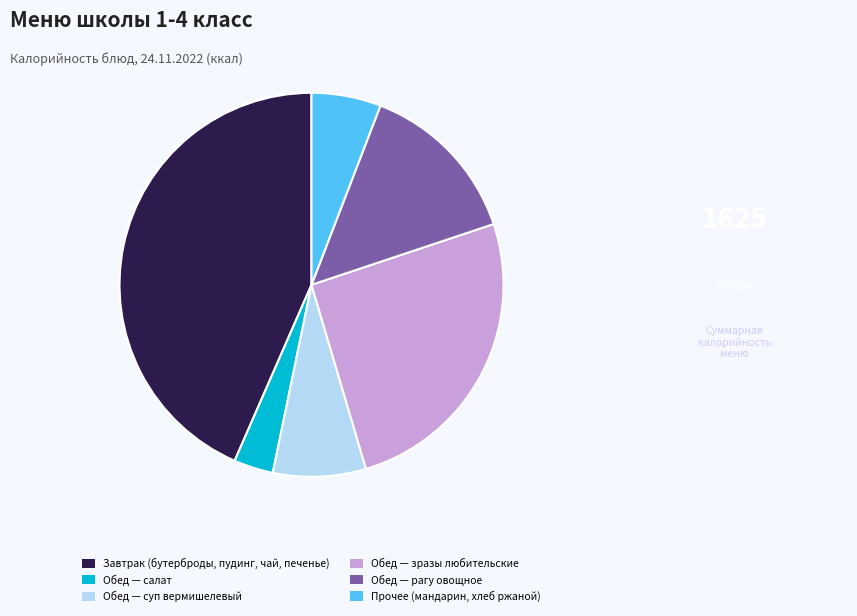

Is the sum of Обед — зразы любительские and Обед — суп вермишелевый greater than half?

No